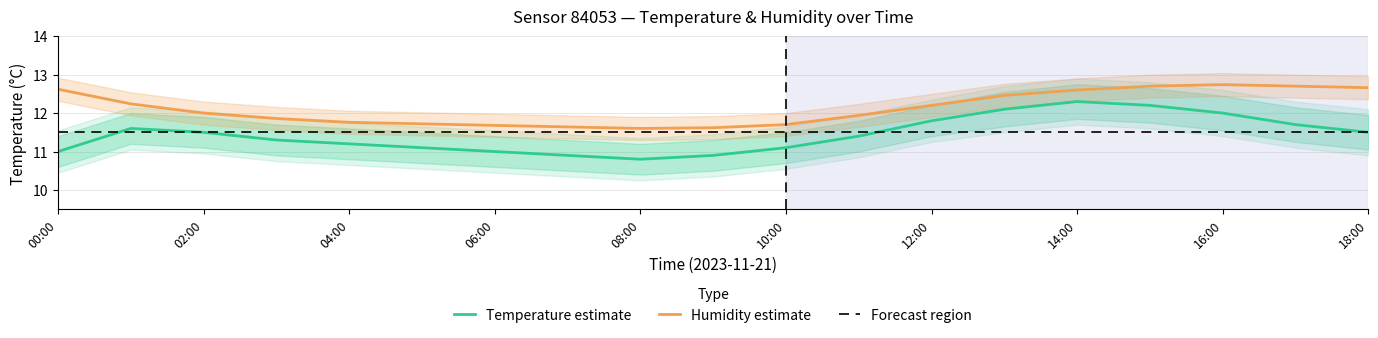

What is the maximum value shown in the chart?

12.7